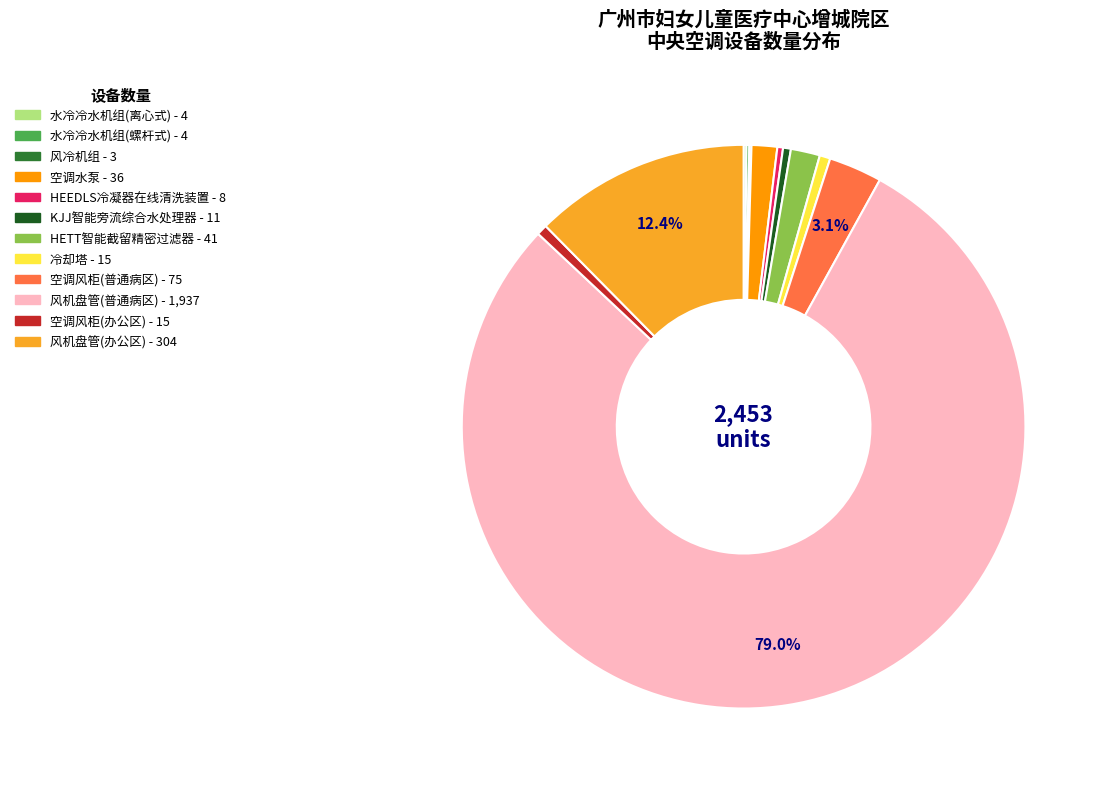

Approximately how many times larger is the value at 冷却塔 compared to KJJ智能旁流综合水处理器?

1.4